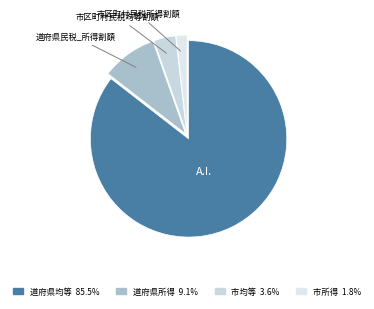

How many segments does this pie chart have?

4